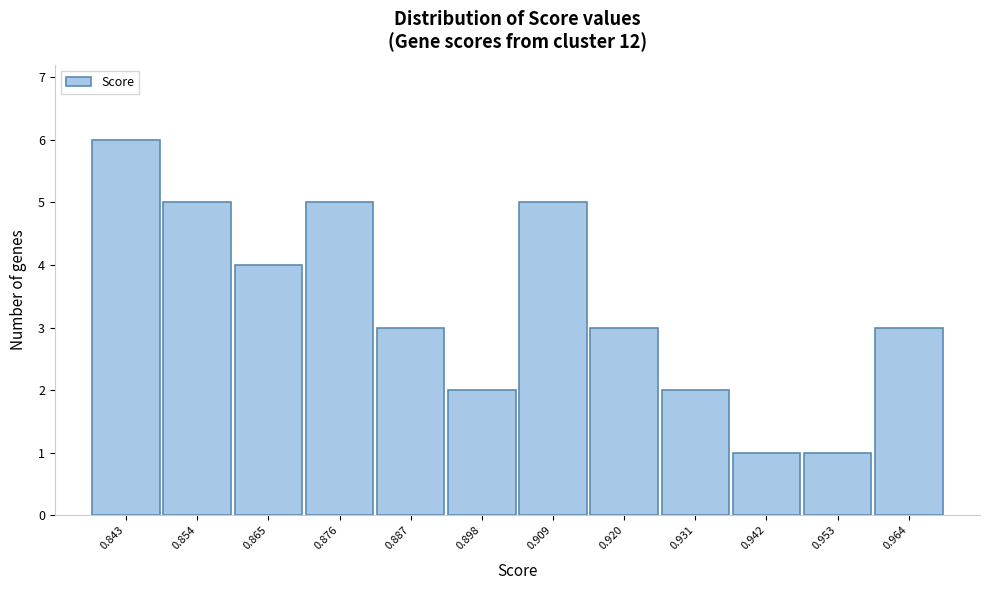

Reading left to right, extract all data points from this chart.

0.843=6	0.854=5	0.865=4	0.876=5	0.887=3	0.898=2	0.909=5	0.920=3	0.931=2	0.942=1	0.953=1	0.964=3